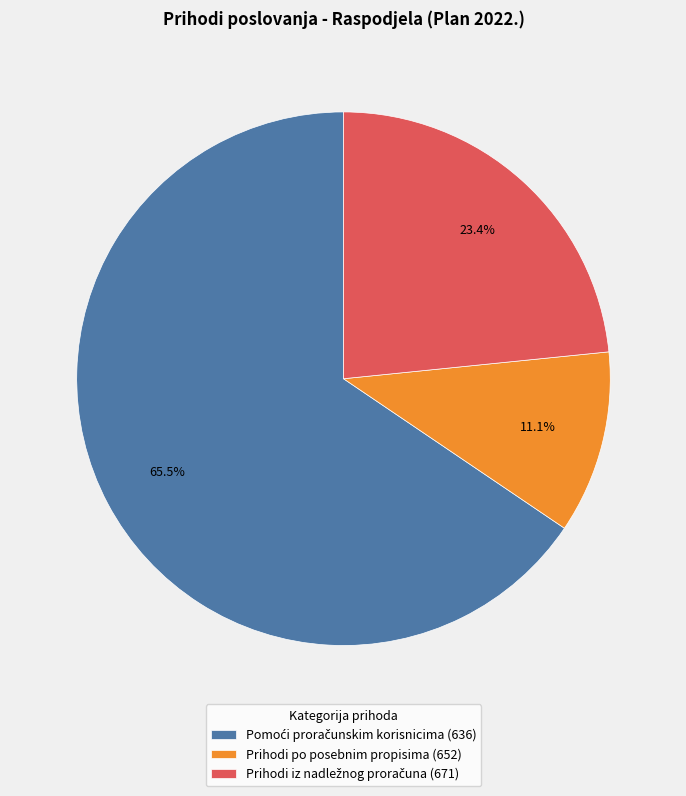

Is there a majority slice in this chart?

Yes